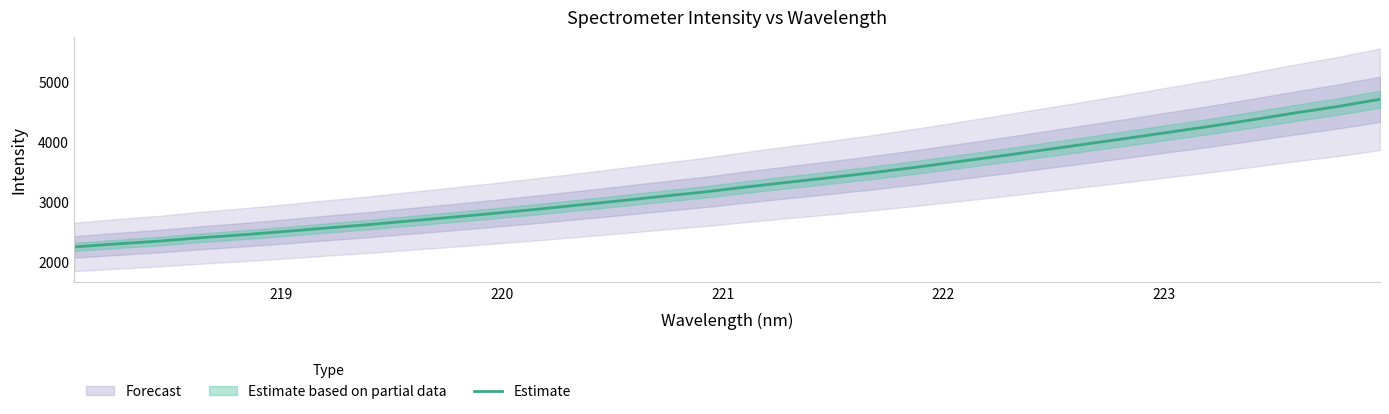

Reading left to right, extract all data points from this chart.

2249.8	2300.2	2346.2	2403.5	2452.9	2508.5	2566.7	2622.8	2686.6	2748.6	2813.4	2880.3	2951.6	3023.8	3098.8	3171.0	3255.5	3334.0	3411.7	3493.8	3582.4	3675.9	3769.7	3867.6	3965.3	4064.5	4166.1	4267.3	4376.3	4488.4	4594.2	4714.9